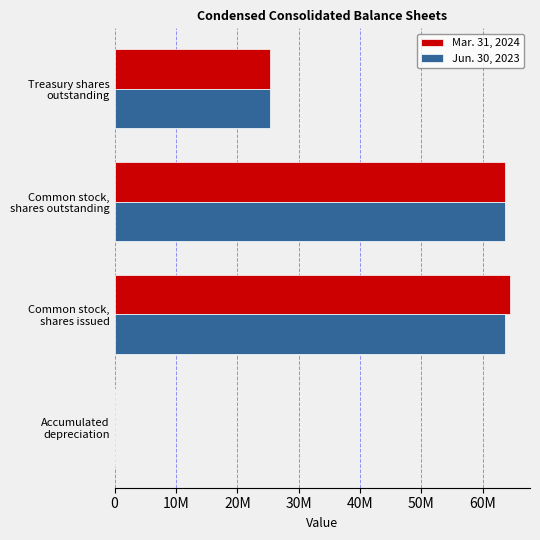

What is the sum of all Mar. 31, 2024 values?

153445124